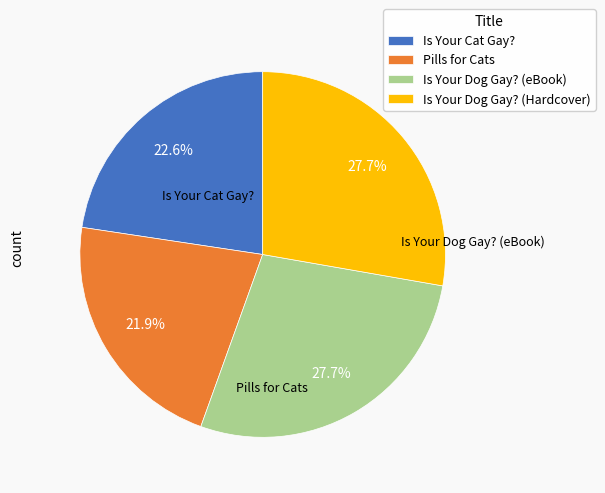

How many slices are in this pie chart?

4